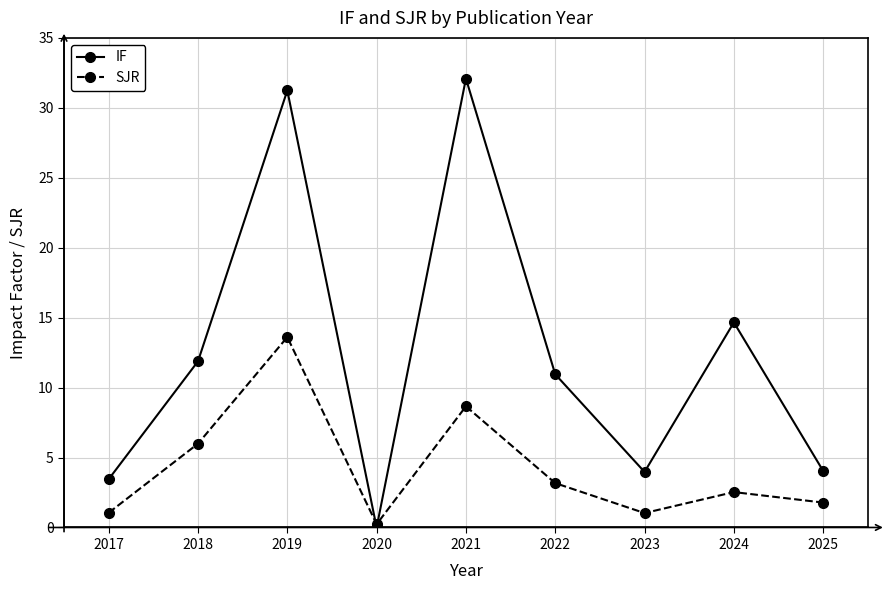

Which series has the widest spread of values?

IF